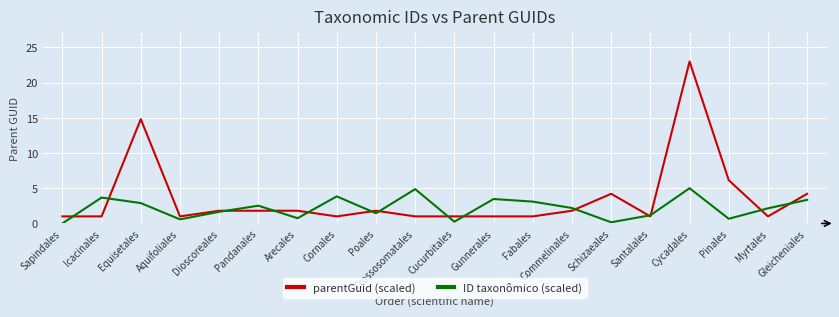

What position from the right is Gunnerales?

9